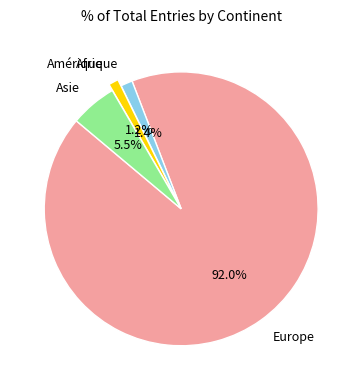

Approximately how many times larger is the value at Asie compared to Europe?

0.1